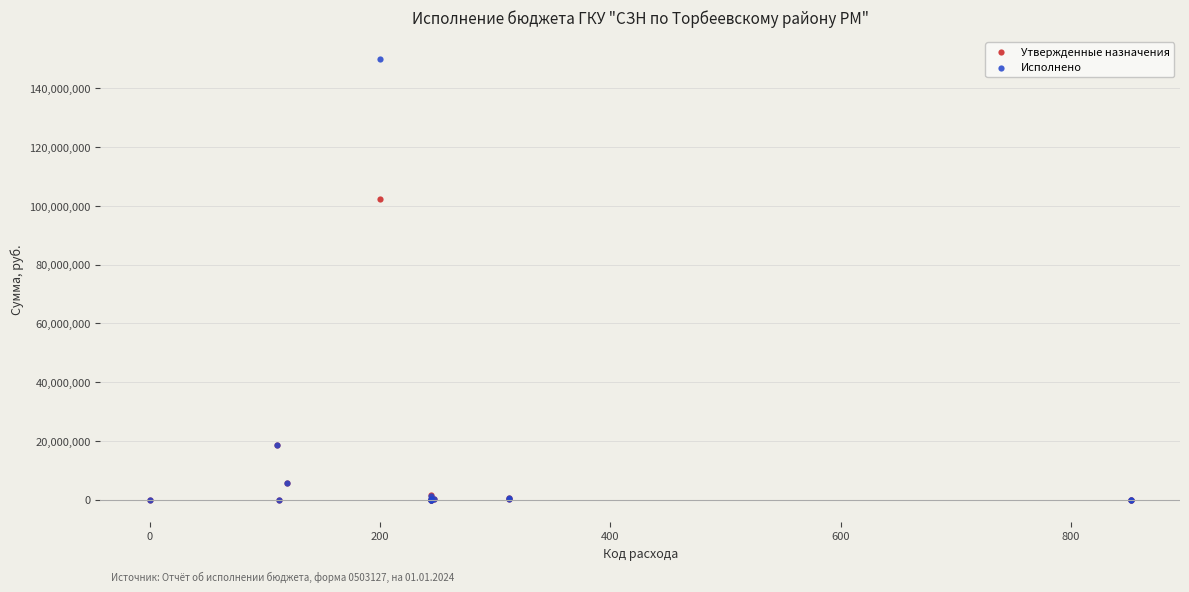

What are all the series names shown in the legend?

Утвержденные назначения, Исполнено